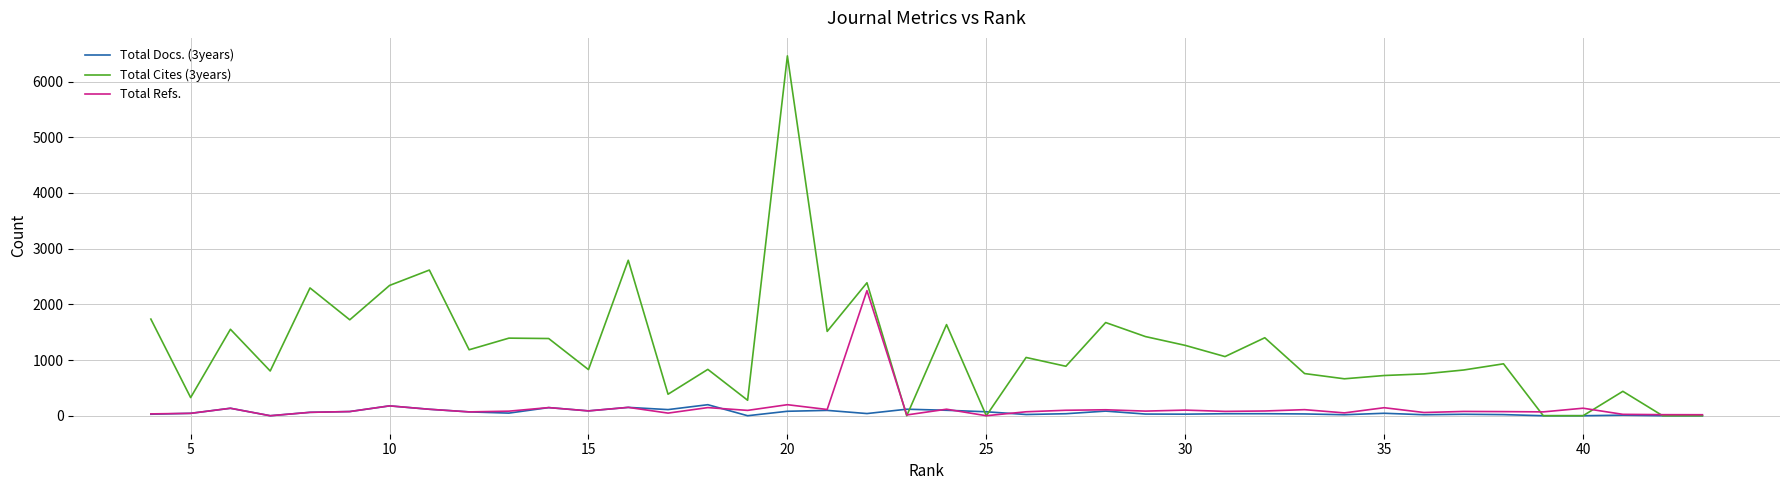

True or false: Total Refs. and Total Cites (3years) cross at least once.

True